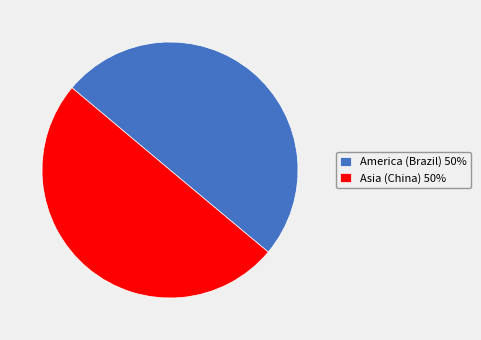

Is the sum of Asia (China) 50% and America (Brazil) 50% greater than half?

Yes